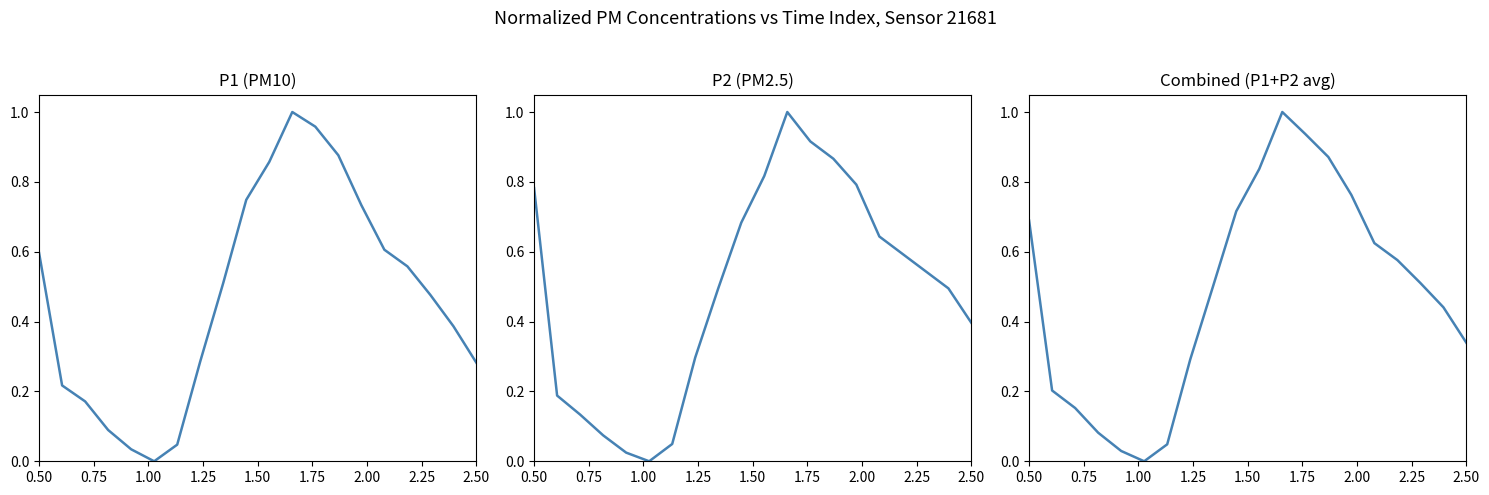

What are all the series names shown in the legend?

P1, P2, Combined